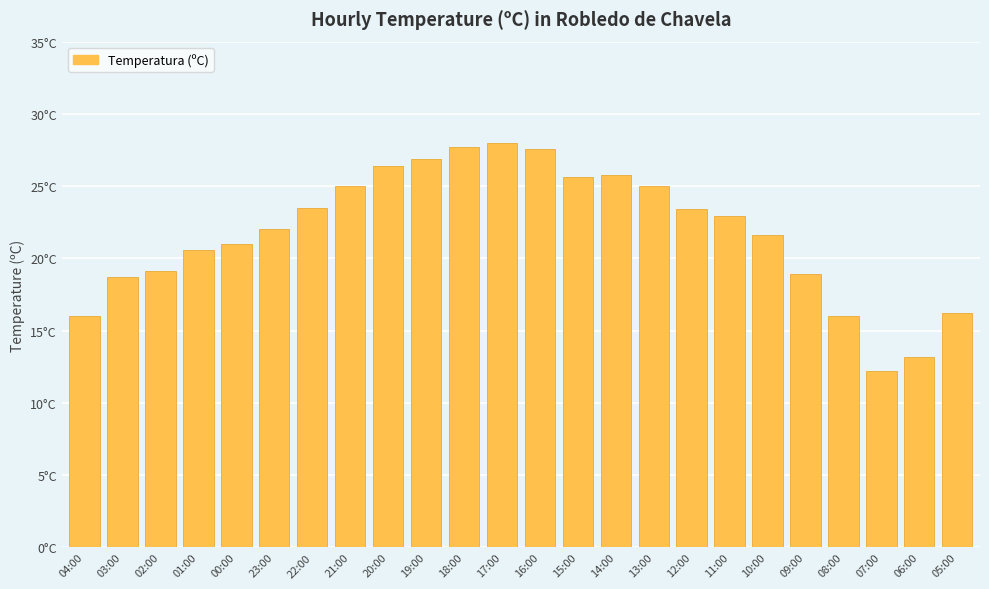

Which category has the lowest value across all series?

07:00